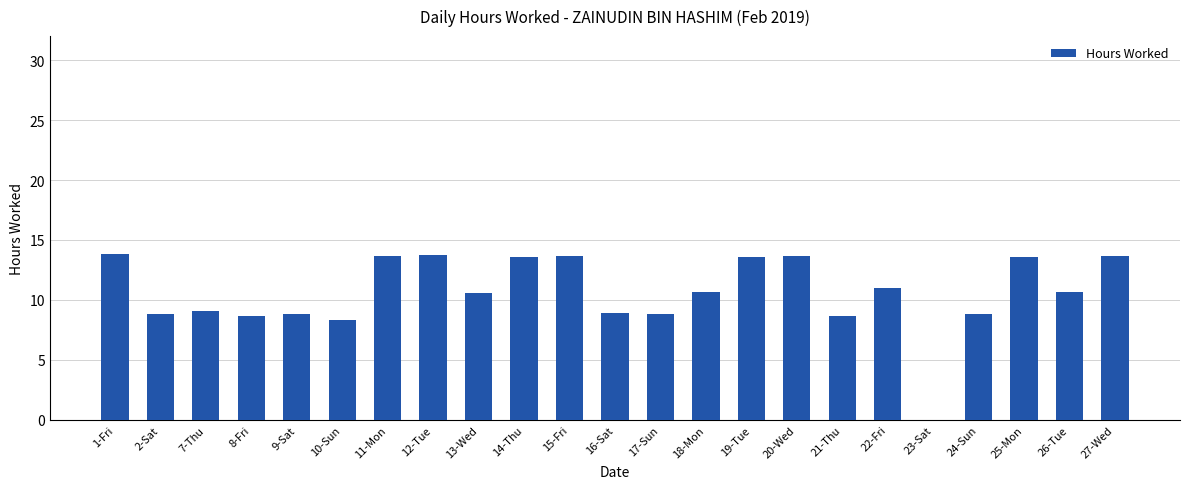

What is the maximum value shown in the chart?

13.8